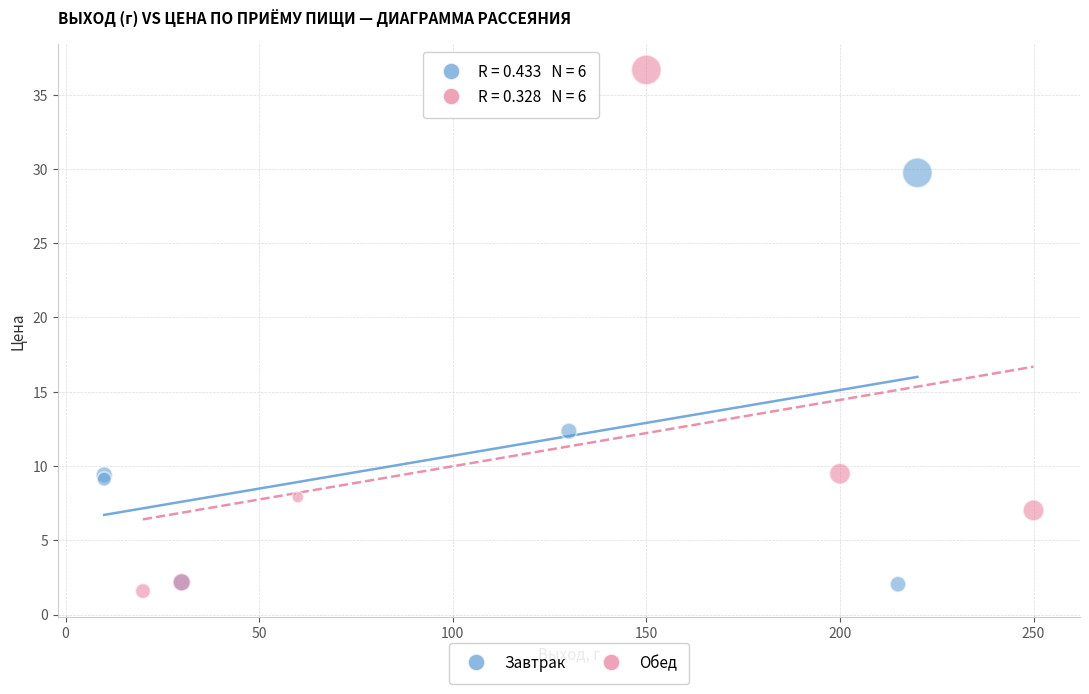

Which series reaches the maximum Y coordinate?

Обед